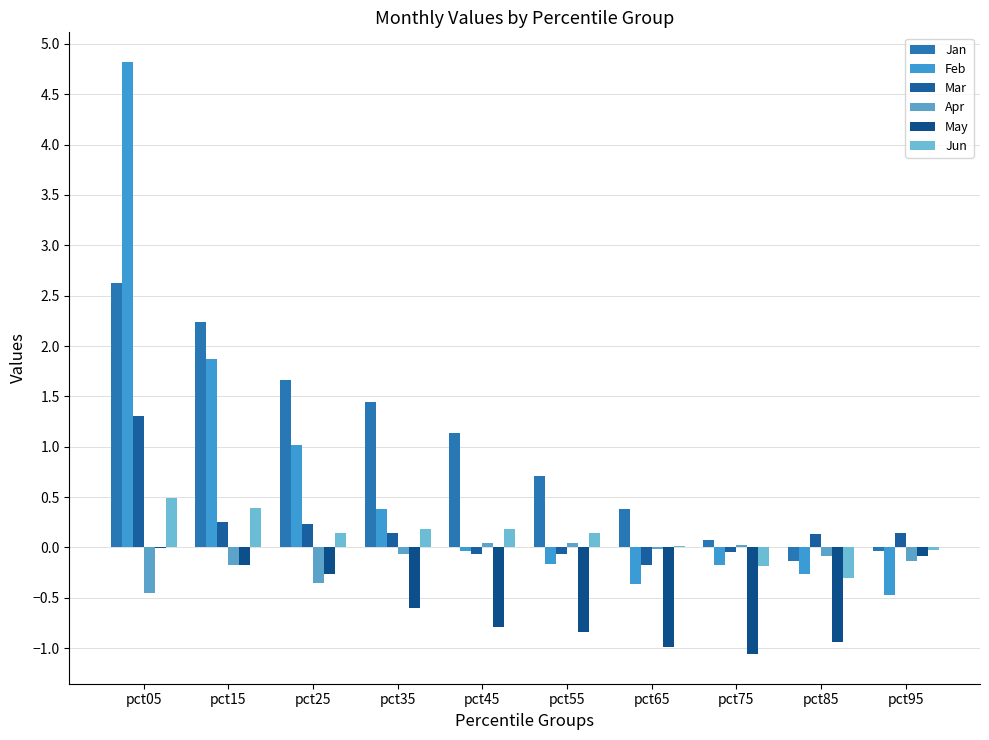

Reading right to left, what are all the values shown in this chart?

Jan: pct95=-0.0	pct85=-0.1	pct75=0.1	pct65=0.4	pct55=0.7	pct45=1.1	pct35=1.4	pct25=1.7	pct15=2.2	pct05=2.6
Feb: pct95=-0.5	pct85=-0.3	pct75=-0.2	pct65=-0.4	pct55=-0.2	pct45=-0.0	pct35=0.4	pct25=1.0	pct15=1.9	pct05=4.8
Mar: pct95=0.1	pct85=0.1	pct75=-0.0	pct65=-0.2	pct55=-0.1	pct45=-0.1	pct35=0.1	pct25=0.2	pct15=0.2	pct05=1.3
Apr: pct95=-0.1	pct85=-0.1	pct75=0.0	pct65=-0.0	pct55=0.0	pct45=0.0	pct35=-0.1	pct25=-0.4	pct15=-0.2	pct05=-0.5
May: pct95=-0.1	pct85=-0.9	pct75=-1.1	pct65=-1.0	pct55=-0.8	pct45=-0.8	pct35=-0.6	pct25=-0.3	pct15=-0.2	pct05=-0.0
Jun: pct95=-0.0	pct85=-0.3	pct75=-0.2	pct65=0.0	pct55=0.1	pct45=0.2	pct35=0.2	pct25=0.1	pct15=0.4	pct05=0.5